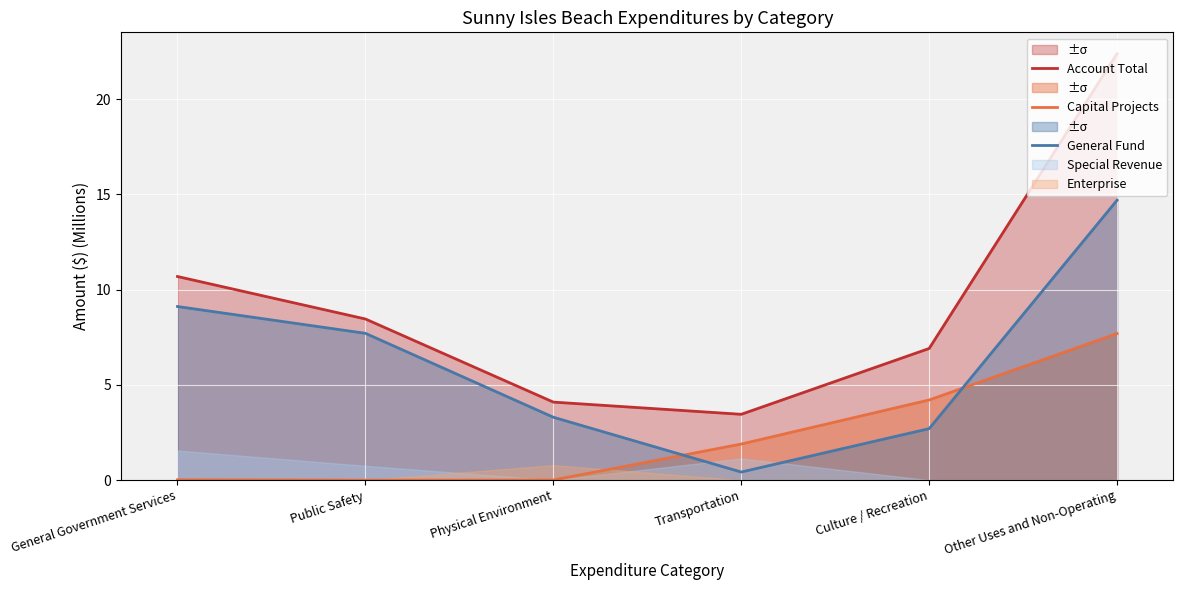

Which series has the largest total across all categories?

Account Total